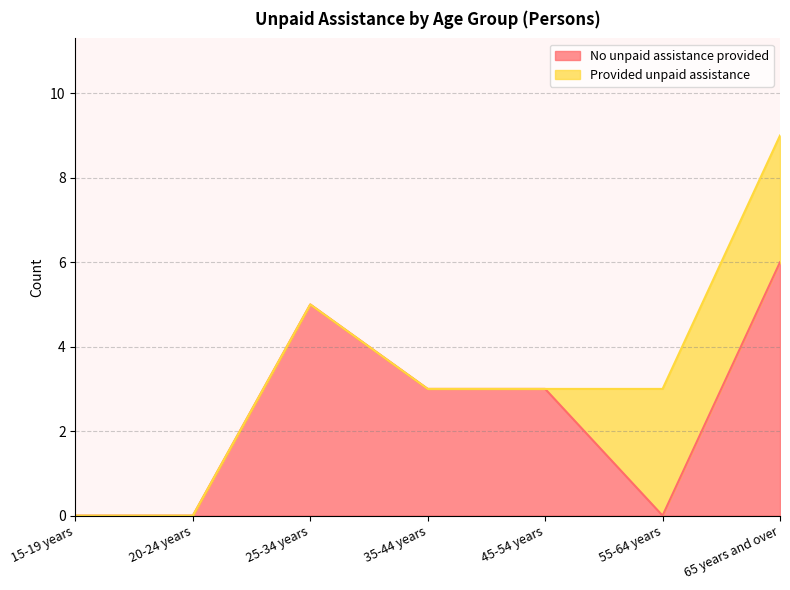

What is the label of the 4th point from the left?

35-44 years